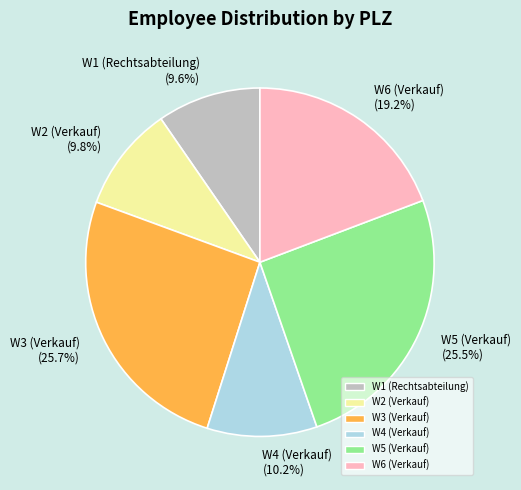

Do W4 (Verkauf) and W1 (Rechtsabteilung) together represent more than half of the pie?

No